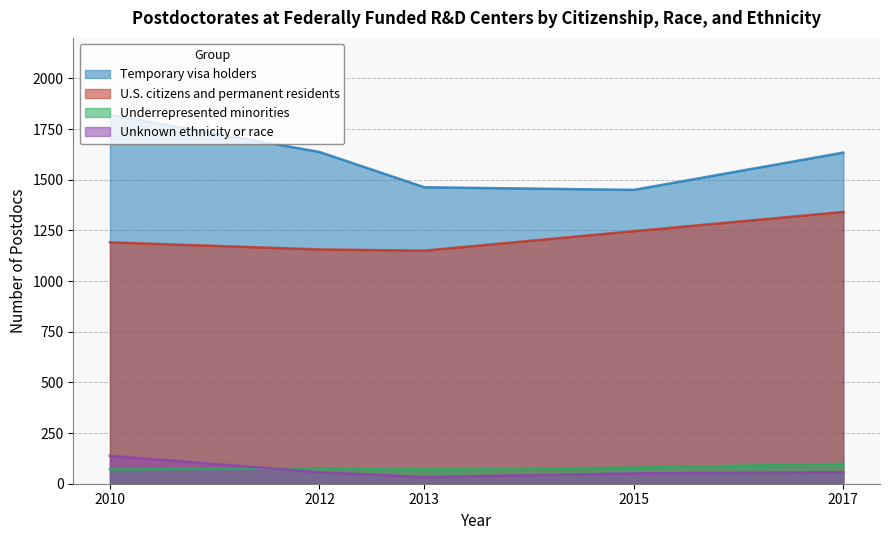

What is the greatest value displayed?

1820